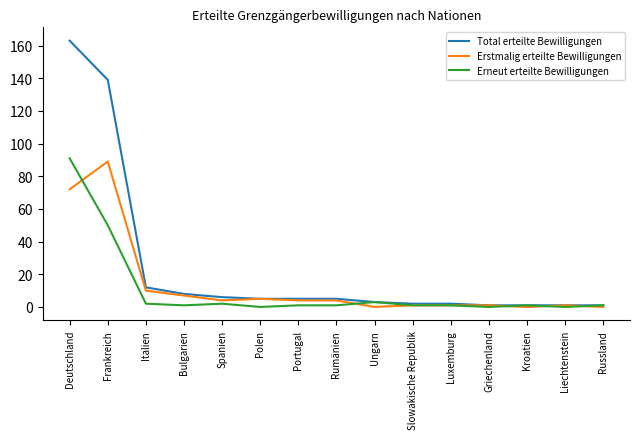

At which label is Total erteilte Bewilligungen closest to 82?

Frankreich